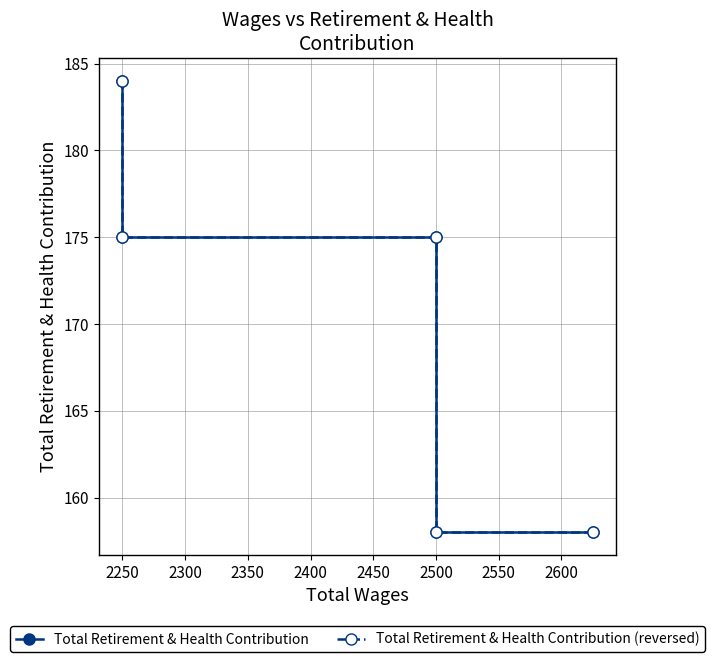

What is the average value of the Total Retirement & Health Contribution (reversed) series?

170